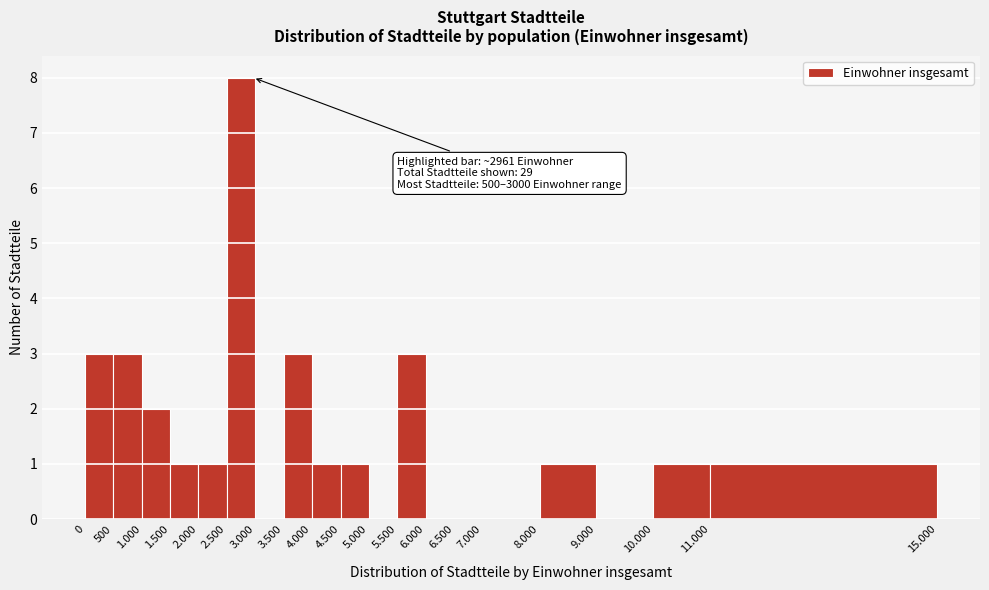

Reading left to right, list all the values displayed in this chart.

0=3	500=3	1.000=2	1.500=1	2.000=1	2.500=8	3.000=0	3.500=3	4.000=1	4.500=1	5.000=0	5.500=3	6.000=0	6.500=0	7.000=0	8.000=1	9.000=0	10.000=1	11.000=1